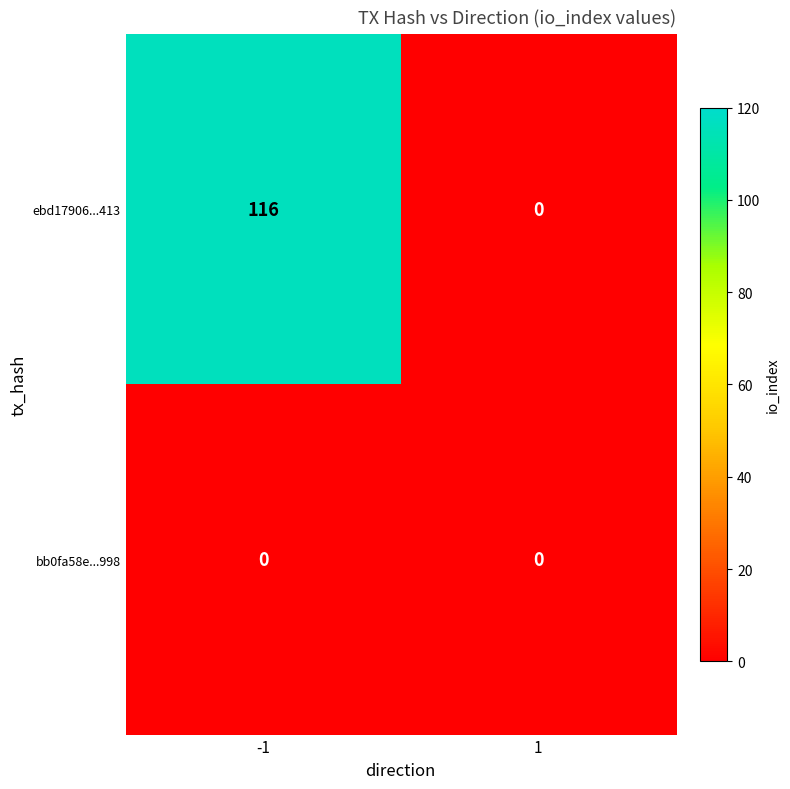

Reading left to right, transcribe all the data shown in this chart.

ebd17906...413: -1=116	1=0
bb0fa58e...998: -1=0	1=0